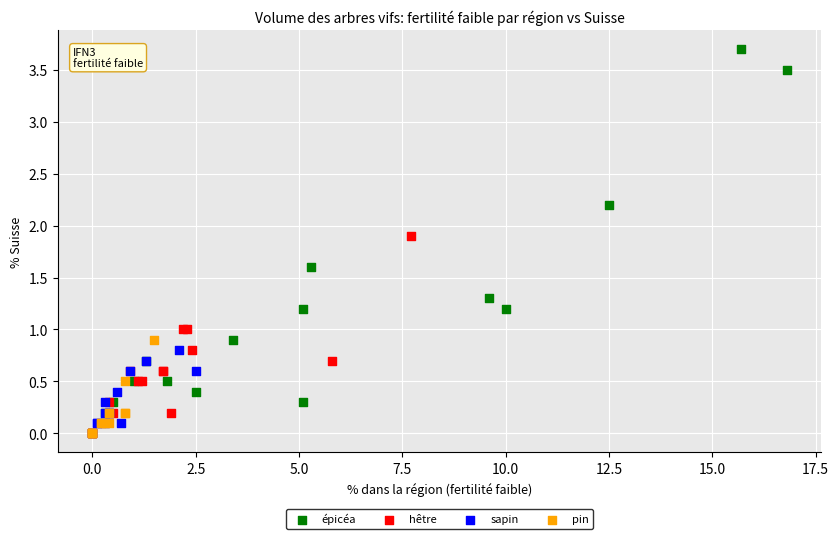

Which series has the widest spread of Y values?

épicéa